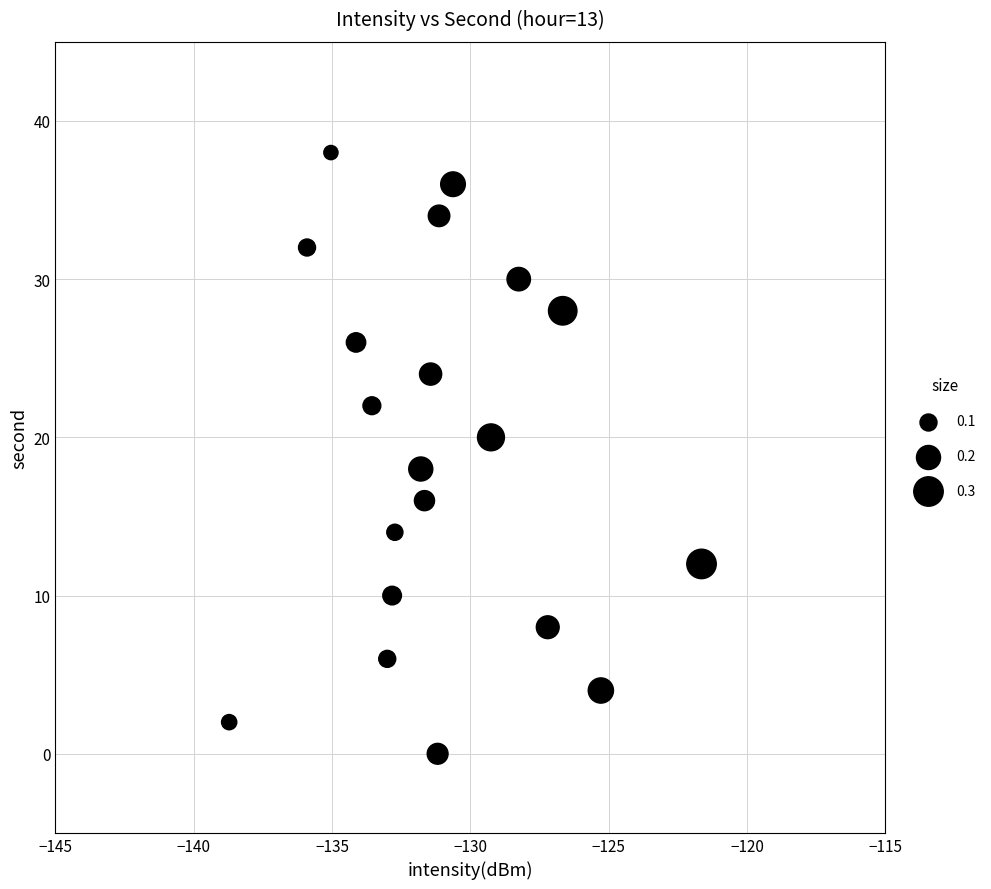

What is the range of Y values (max minus min)?

38